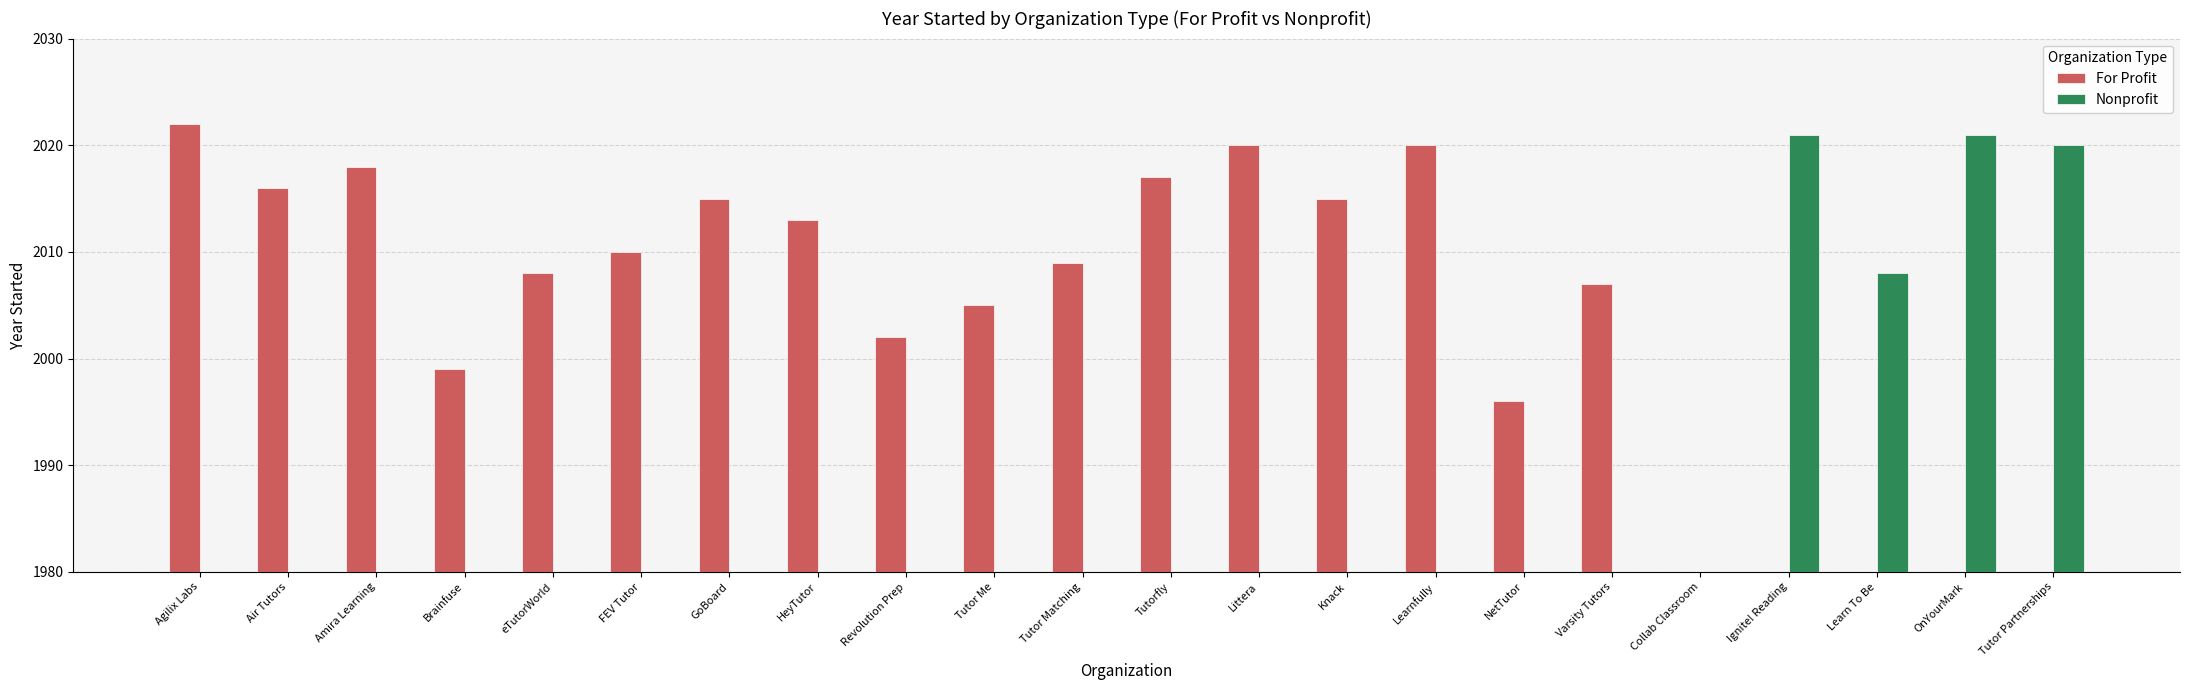

What is the greatest value displayed?

2022.0